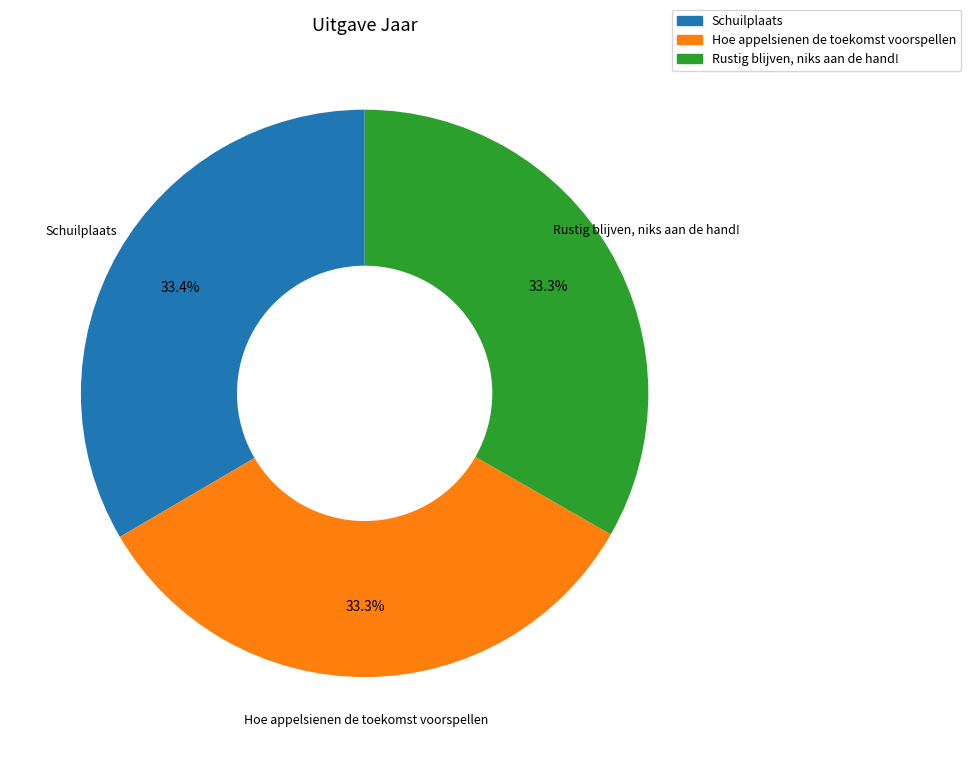

How many slices are in this pie chart?

3